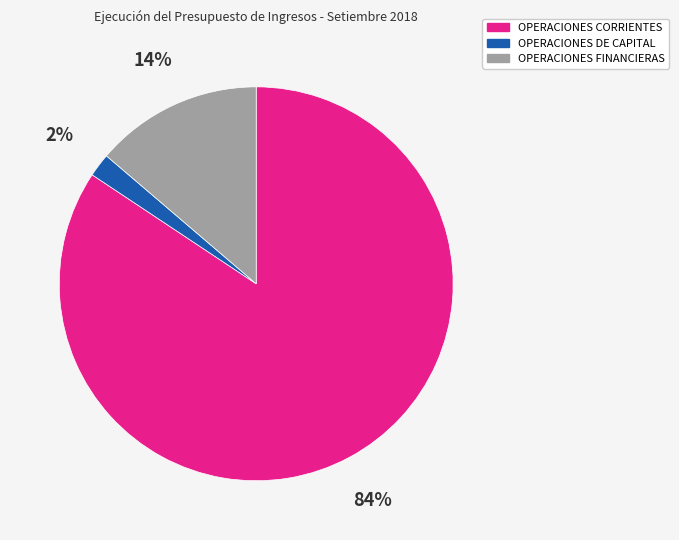

How many slices are in this pie chart?

3